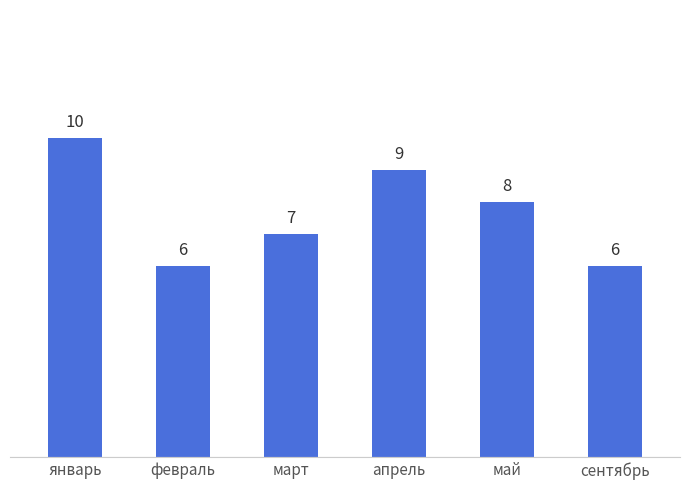

What is the change in value from январь to май?

-2